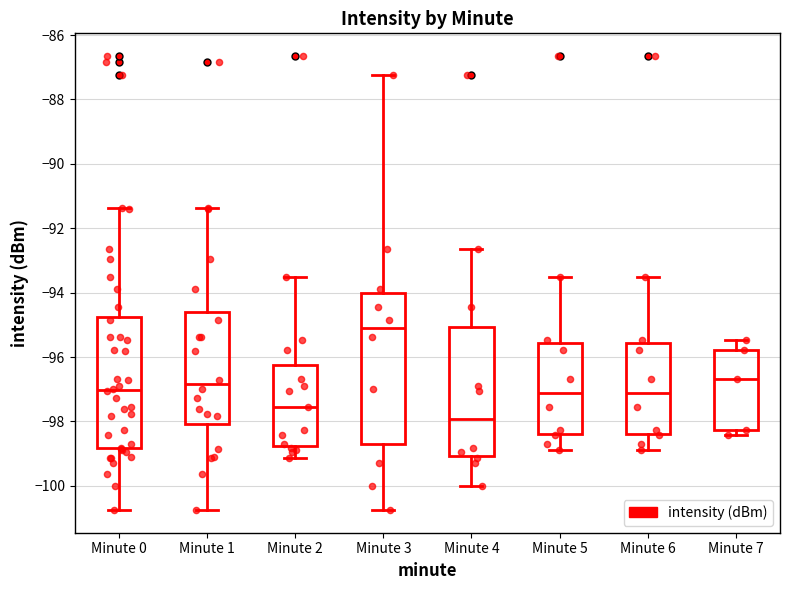

Which box's median line is the lowest?

Minute 4